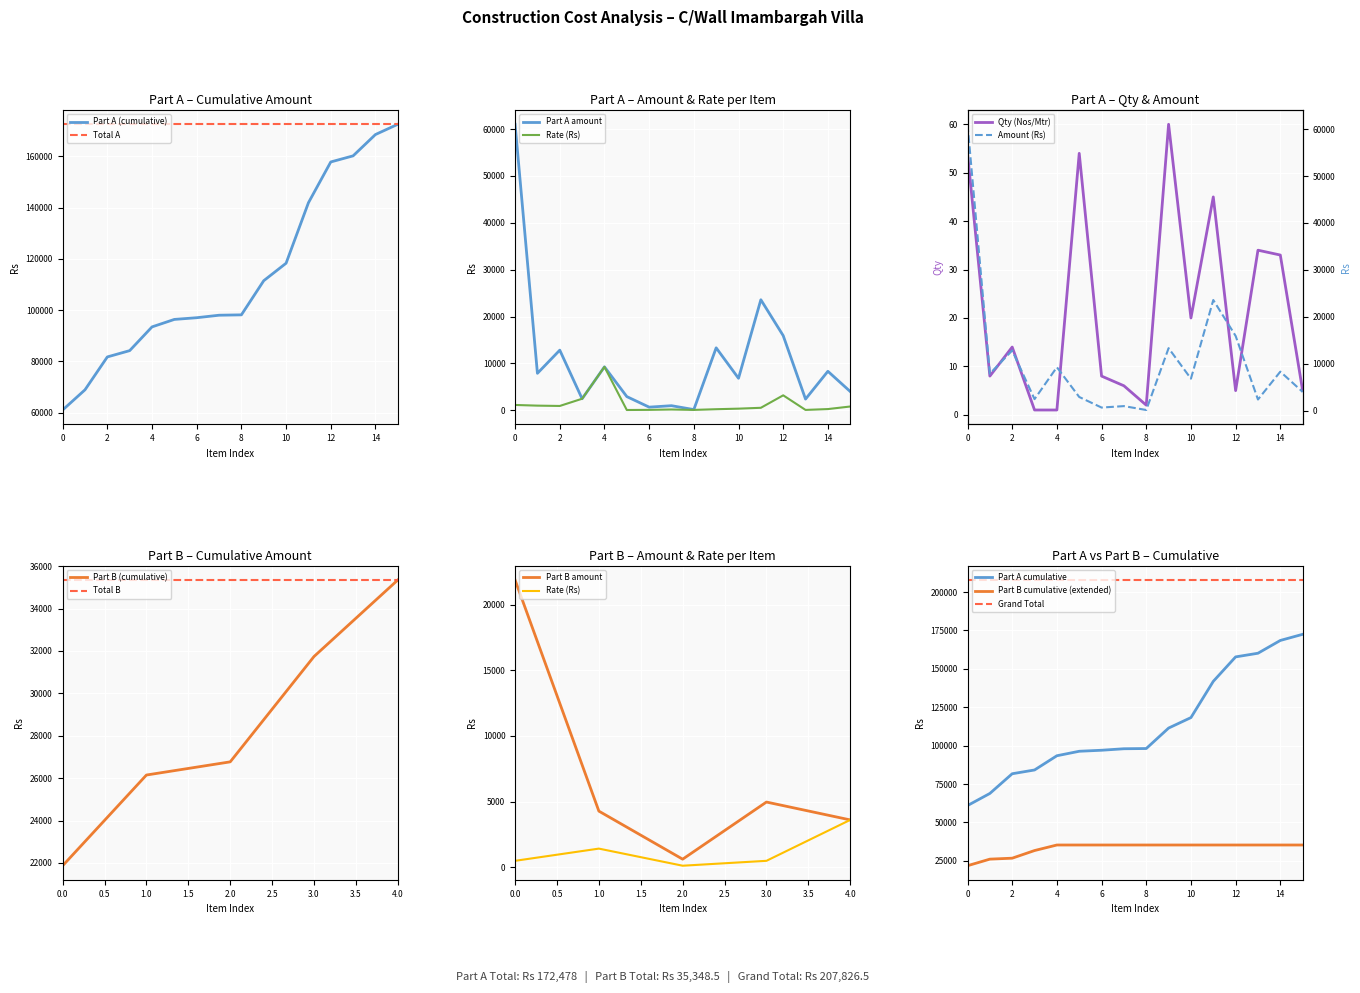

The value of Part A (cumulative) at 8 is 51419. True or false?

False